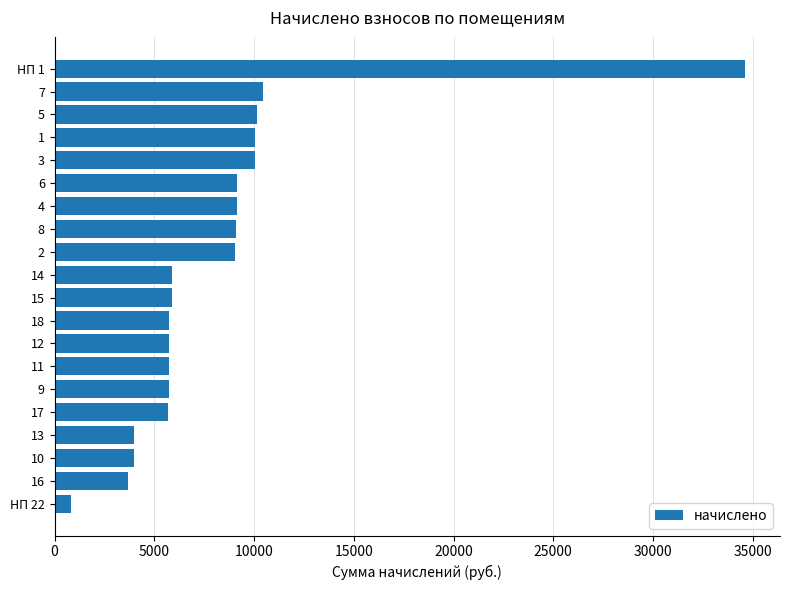

What is the smallest value displayed?

831.1